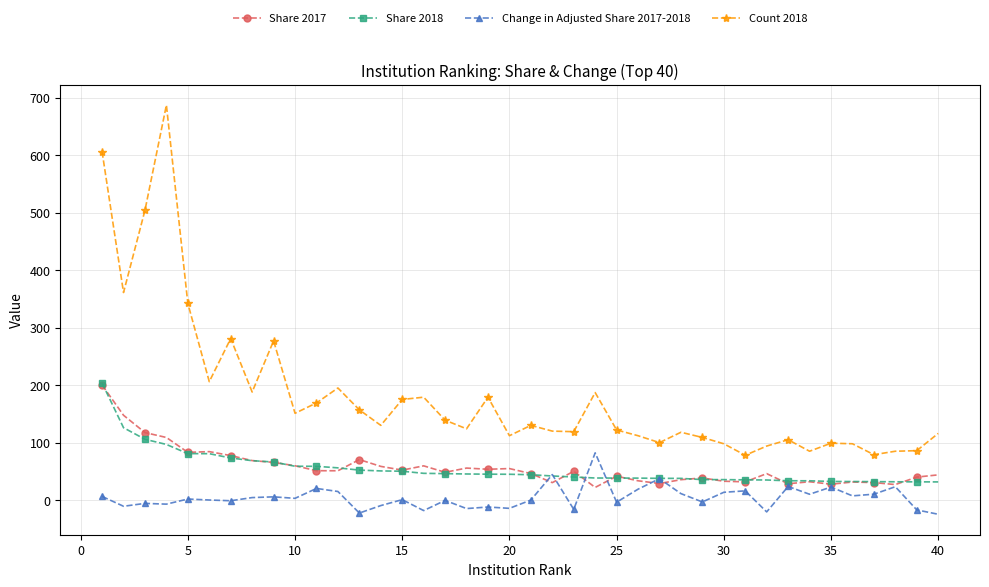

True or false: Count 2018 has more than 1 interior local peaks.

True